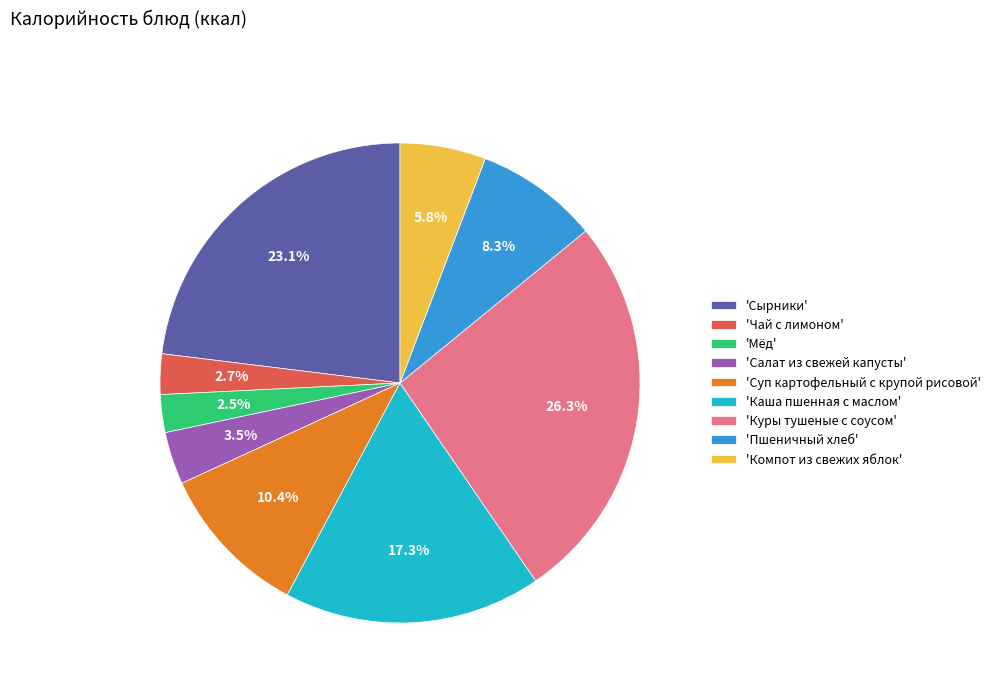

Which has a higher value, 'Компот из свежих яблок' or 'Куры тушеные с соусом'?

'Куры тушеные с соусом'